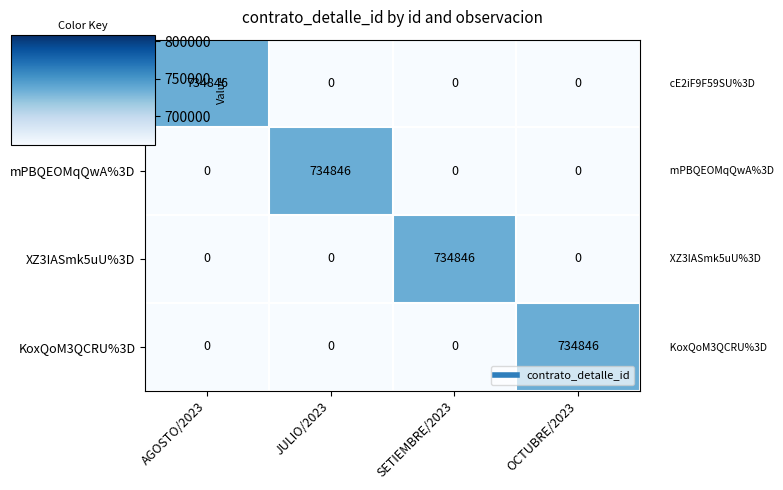

The value of cE2iF9F59SU%3D at JULIO/2023 is 0. True or false?

True